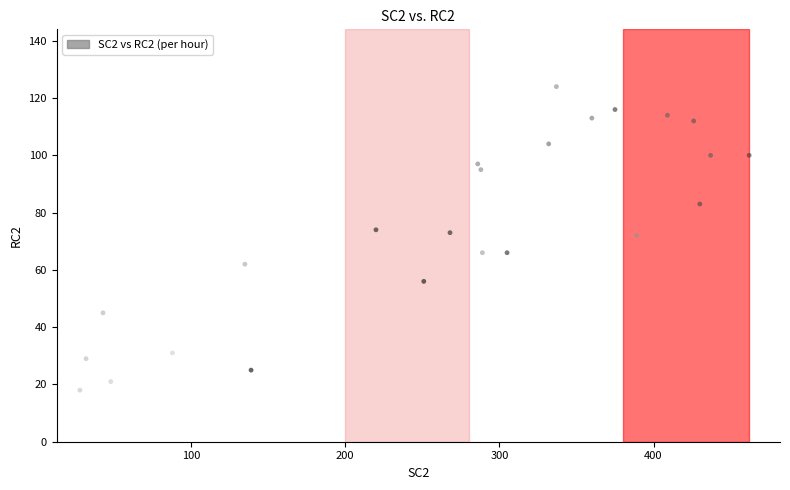

What is the range of X values (max minus min)?

434